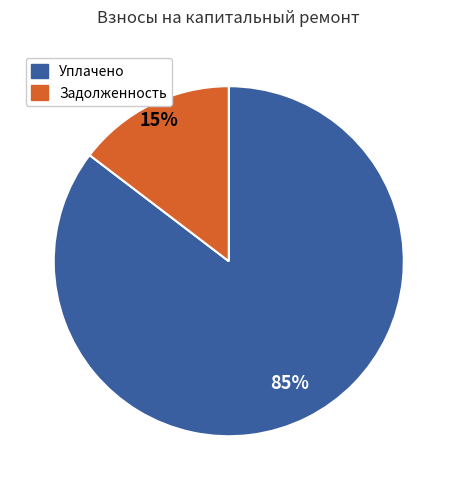

To the nearest percent, what is the average slice percentage?

50%